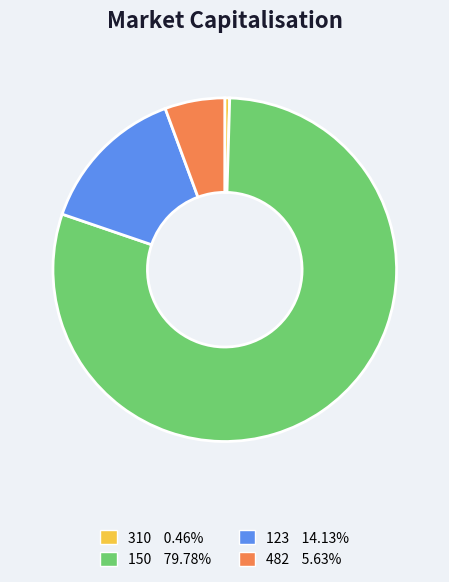

What is the largest slice in the pie chart?

150